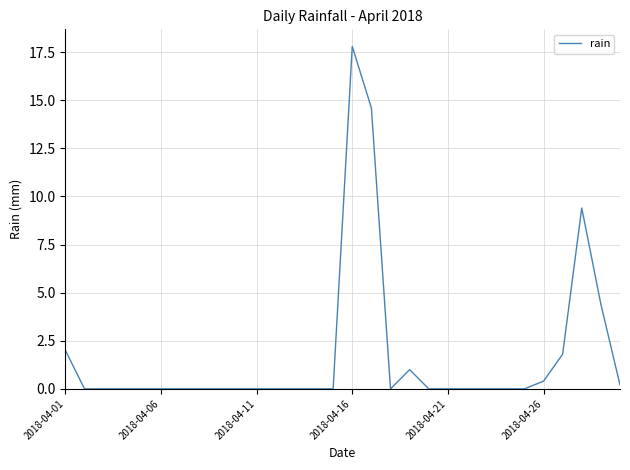

Reading left to right, transcribe all the data shown in this chart.

2.0	0.0	0.0	0.0	0.0	0.0	0.0	0.0	0.0	0.0	0.0	0.0	0.0	0.0	0.0	17.8	14.6	0.0	1.0	0.0	0.0	0.0	0.0	0.0	0.0	0.4	1.8	9.4	4.4	0.2